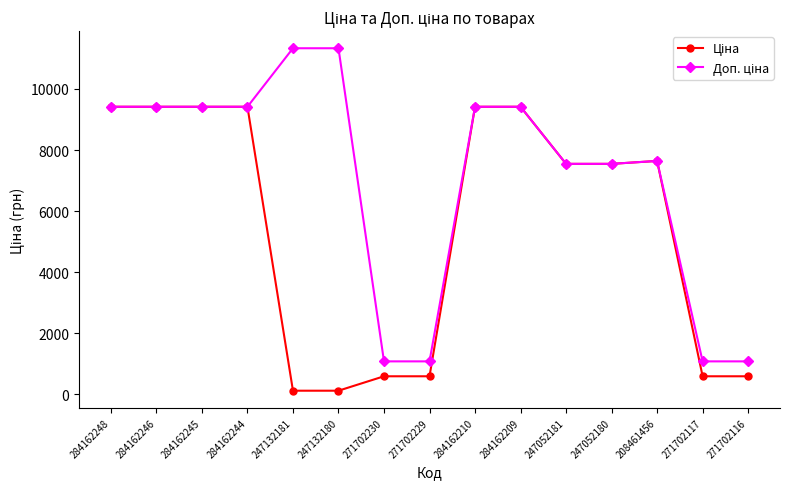

What is the difference between the highest and lowest values at 271702230?

488.5